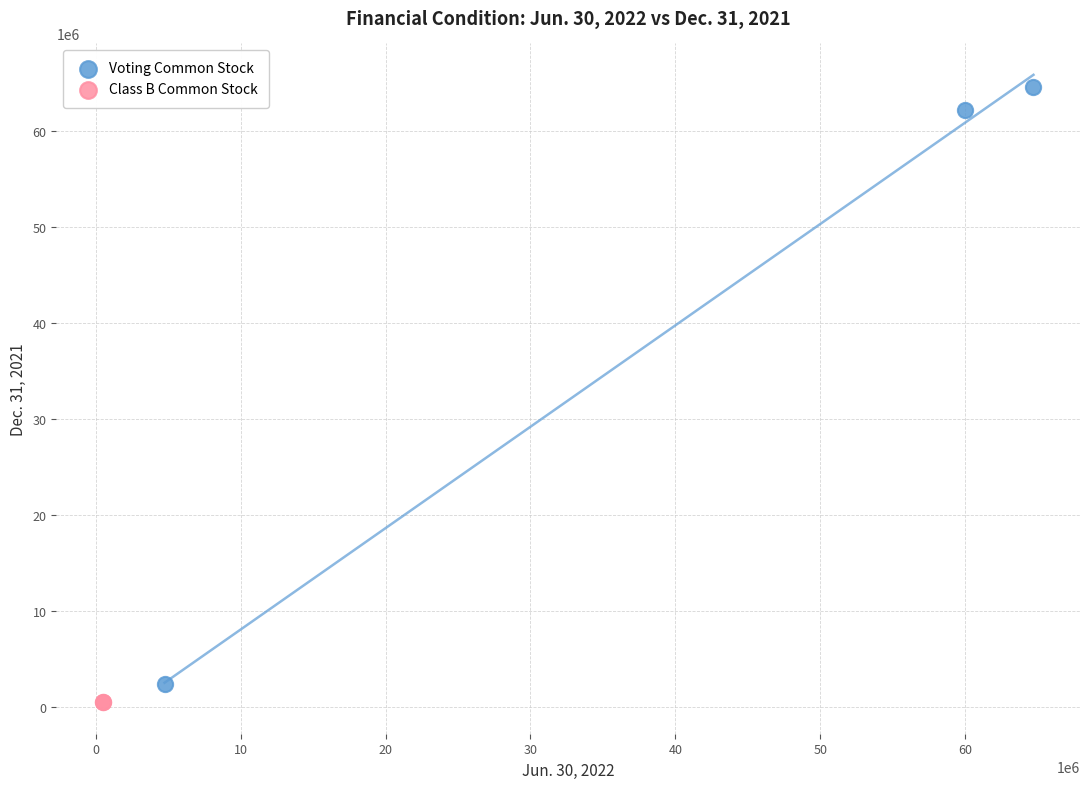

What are all the series names shown in the legend?

Voting Common Stock, Class B Common Stock